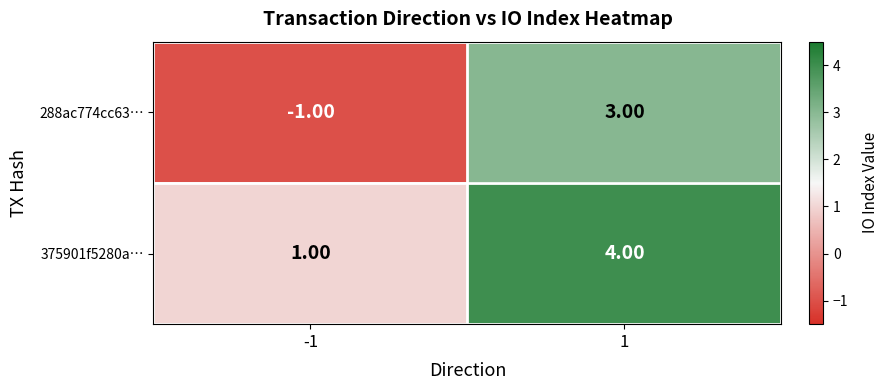

What is the sum of all 375901f5280a… values?

5